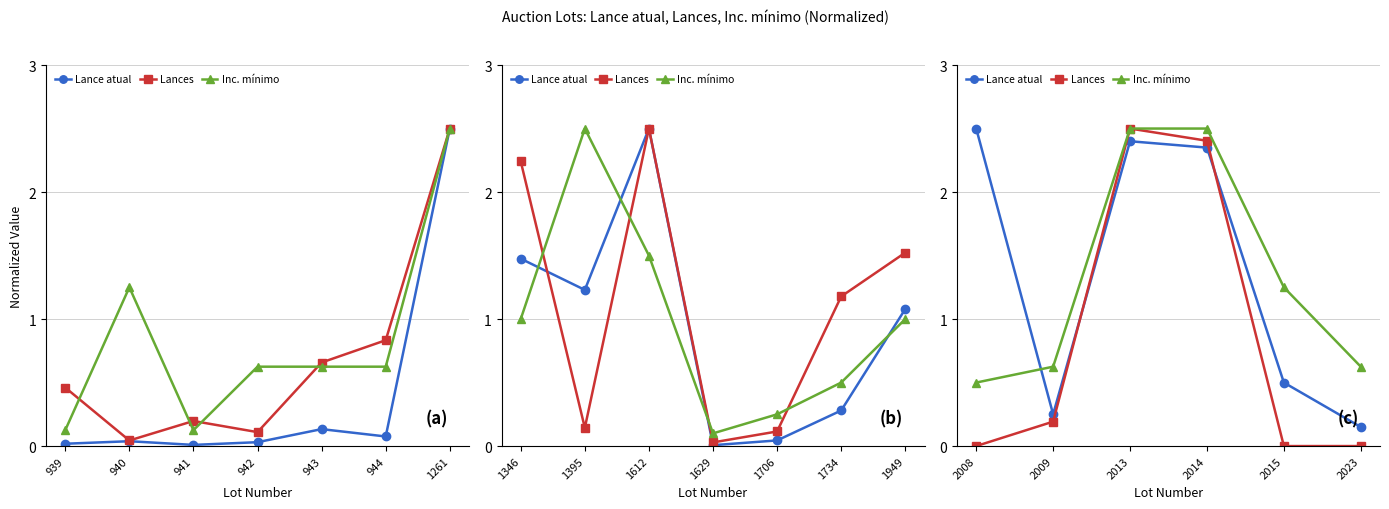

Is it true that Lance atual equals 0.7 at 2015?

False